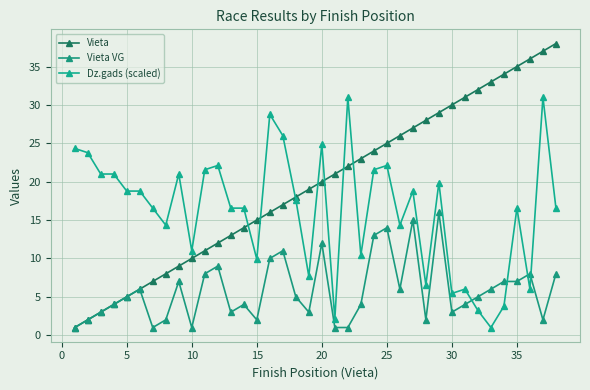

How many distinct data groups are displayed?

3